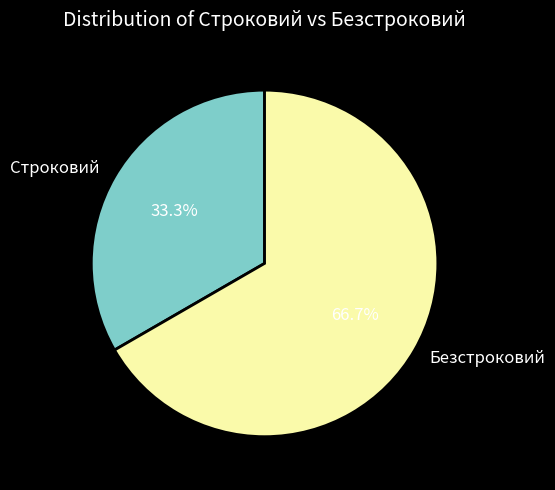

What is the smallest slice in the pie chart?

Строковий